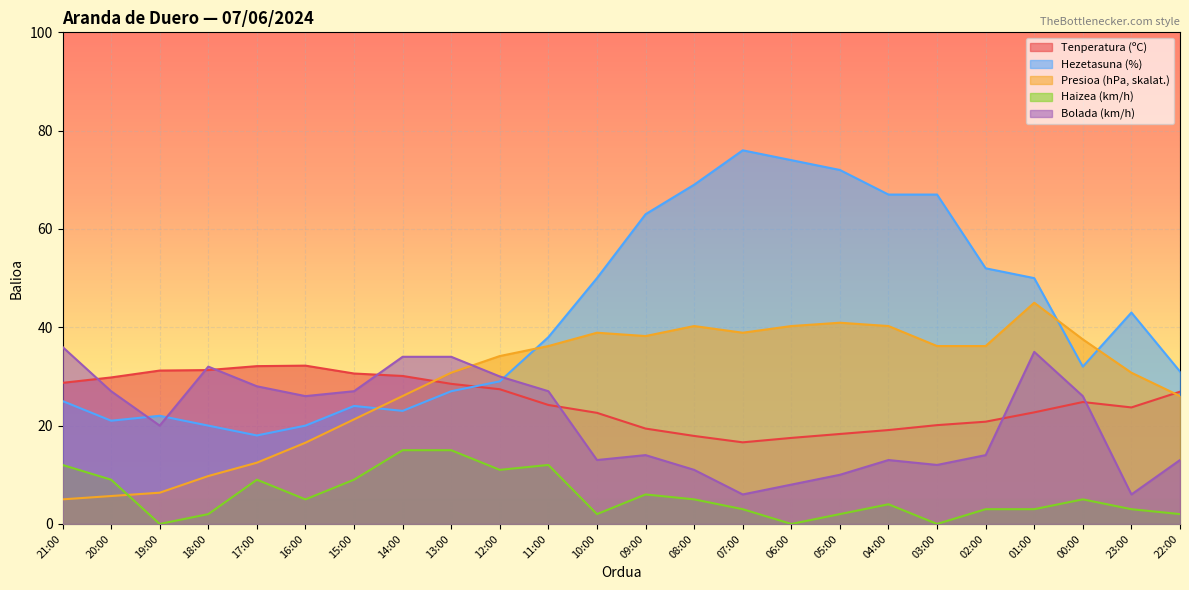

In Bolada (km/h), how many points are higher than both neighbors (excluding endpoints)?

4